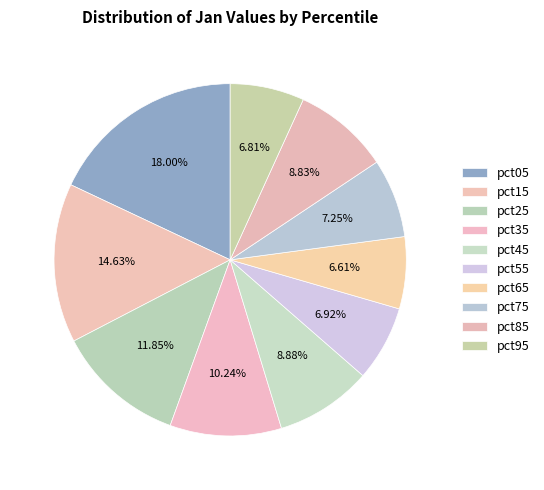

Count the number of slices in the pie.

10